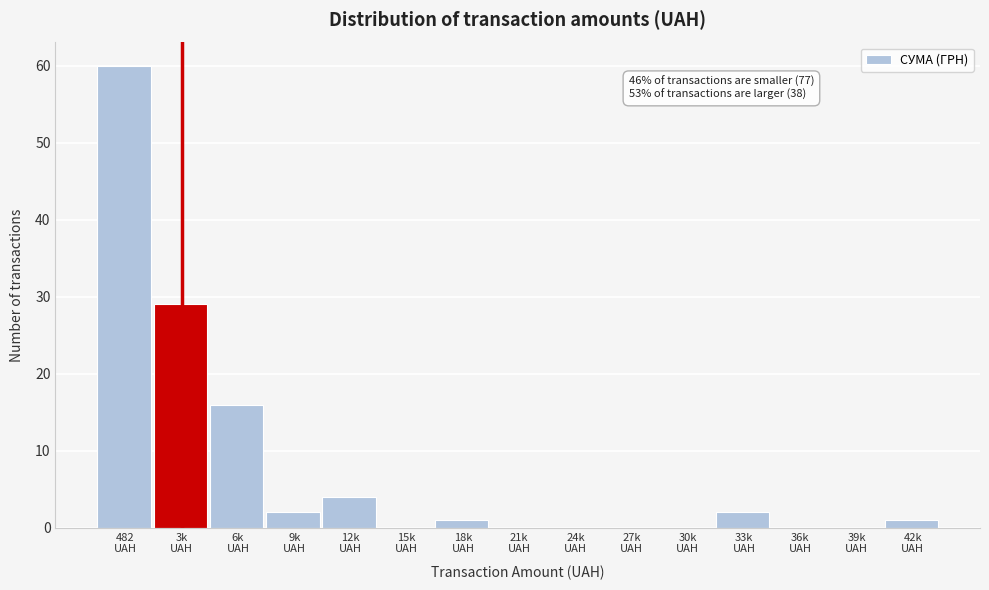

What is the maximum value shown in the chart?

60